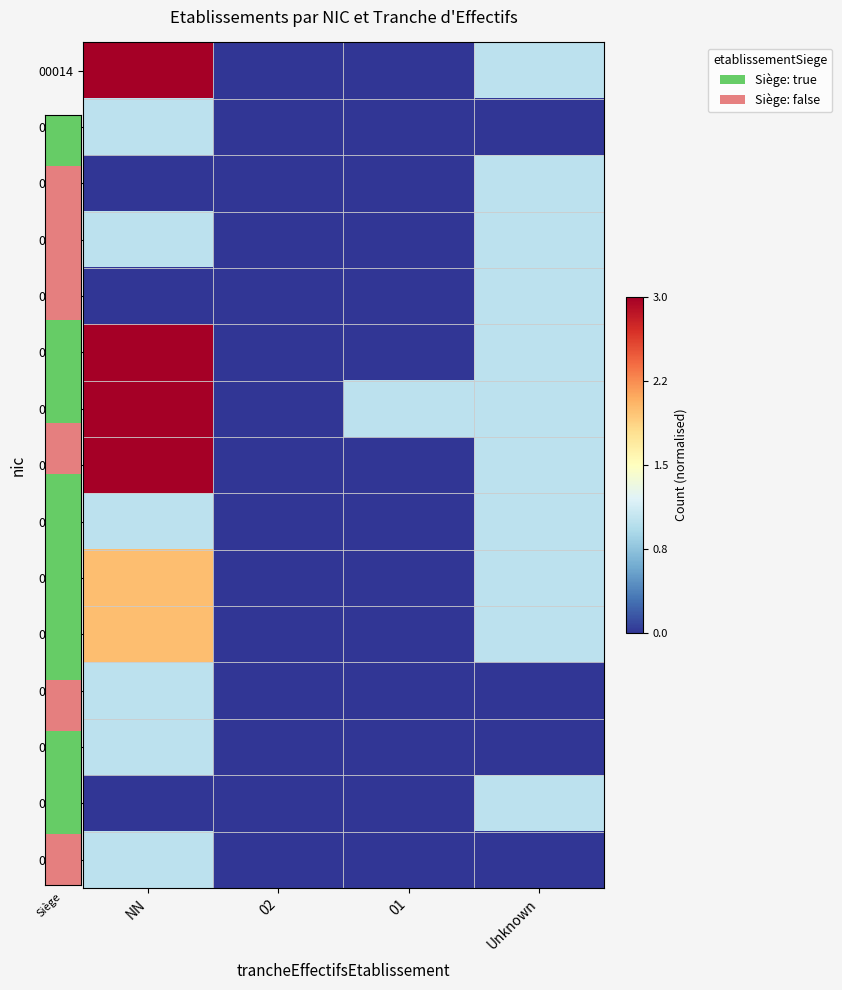

What is the total value across all series at Unknown?

3.7